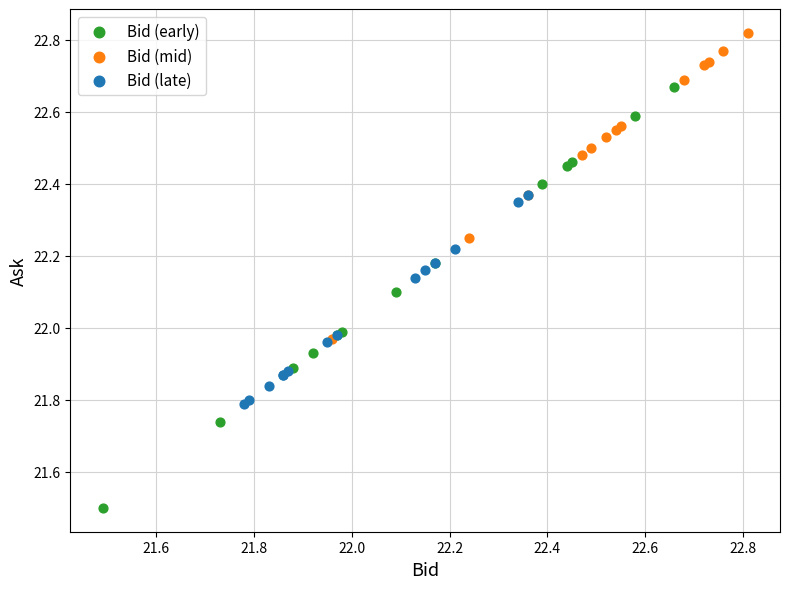

Which series reaches the maximum Y coordinate?

Bid (mid)